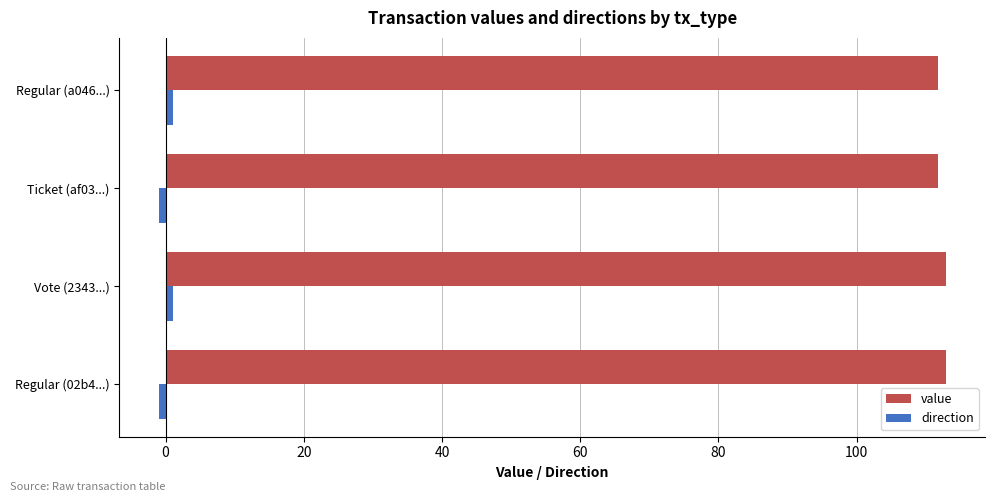

What is the highest value of the value series?

112.9